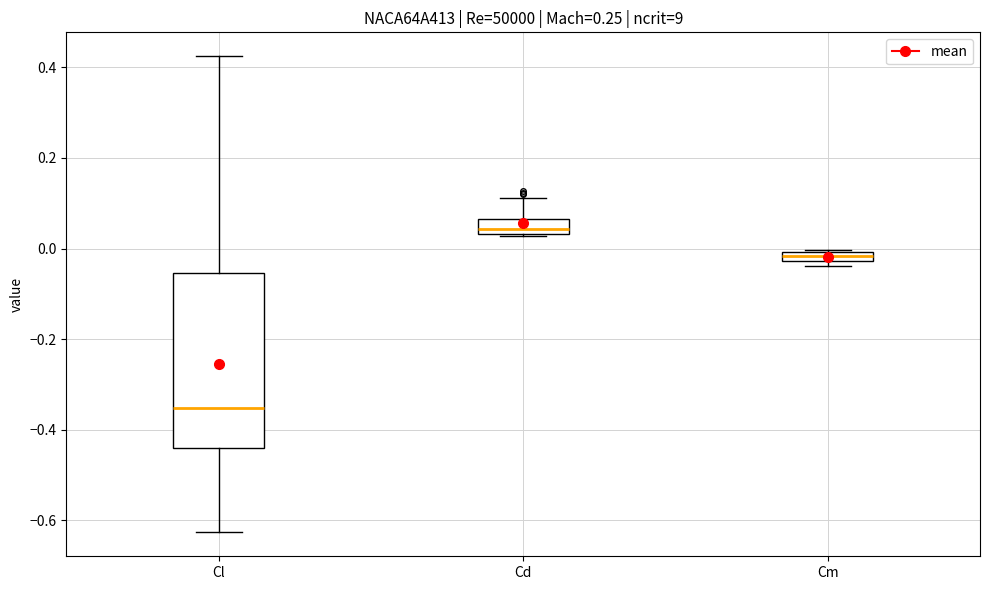

Where does the upper whisker of the box for Cd end on the y-axis? The values are not printed on the chart, so give them approximately, as read against the axis.

0.12